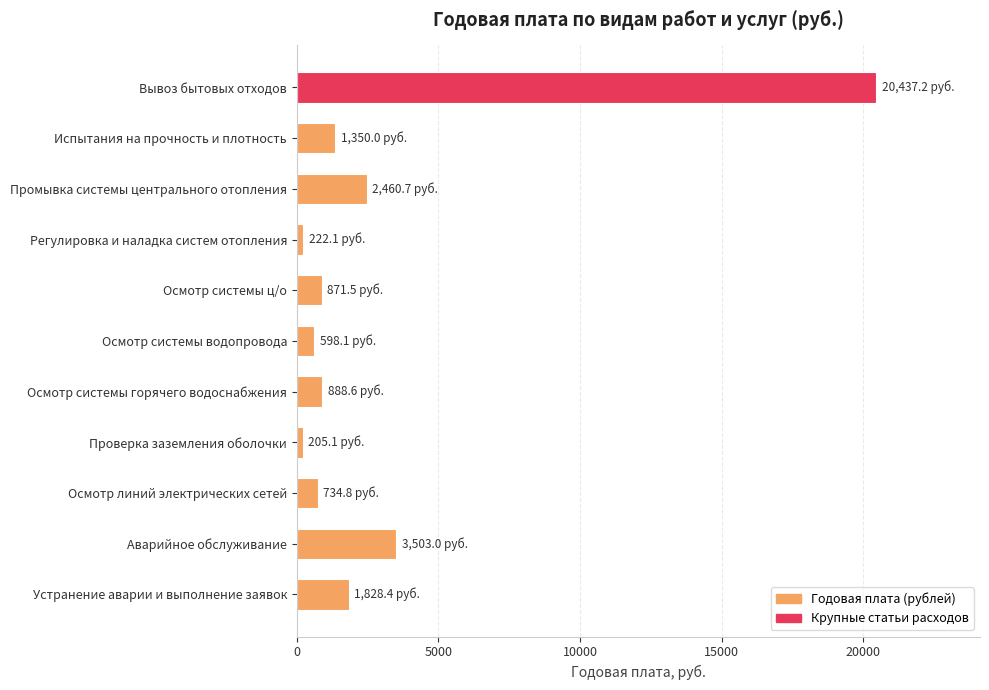

What is the minimum value shown in the chart?

205.1